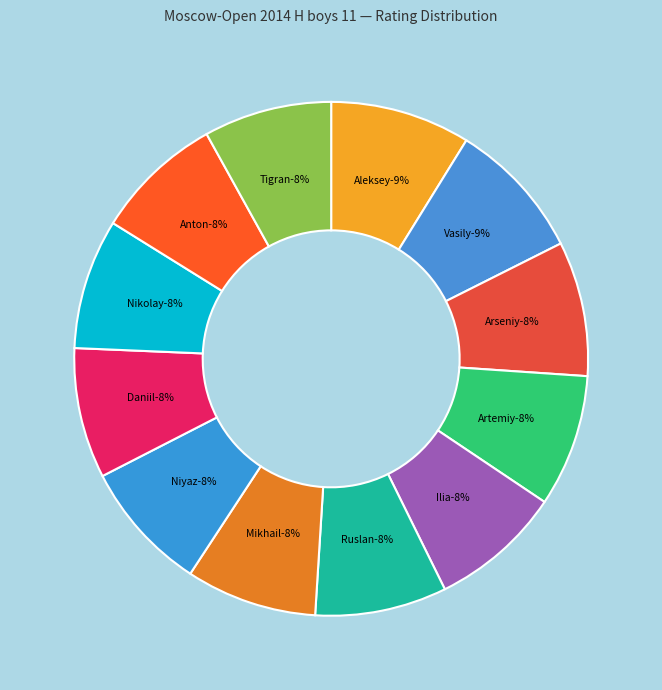

What is the total percentage of Garifzyanov Niyaz and Lukyanenko Artemiy?

16.6%